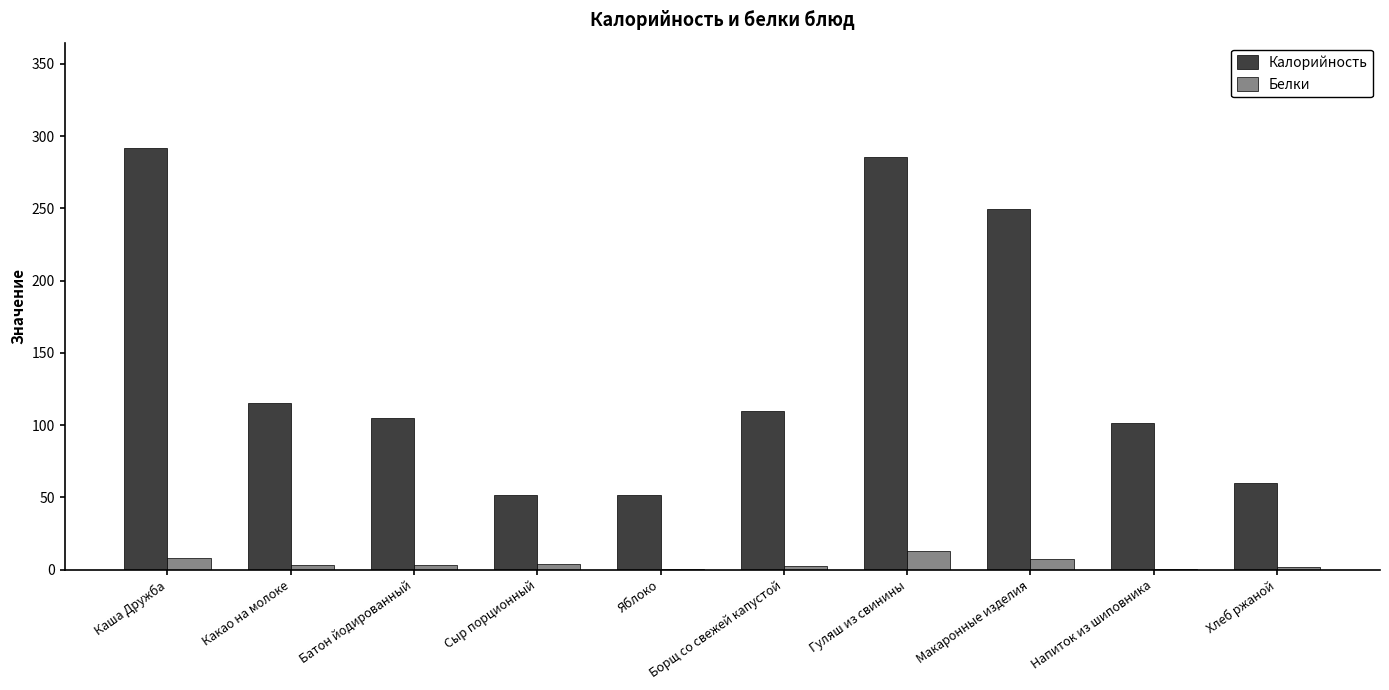

Are the bars horizontal?

No